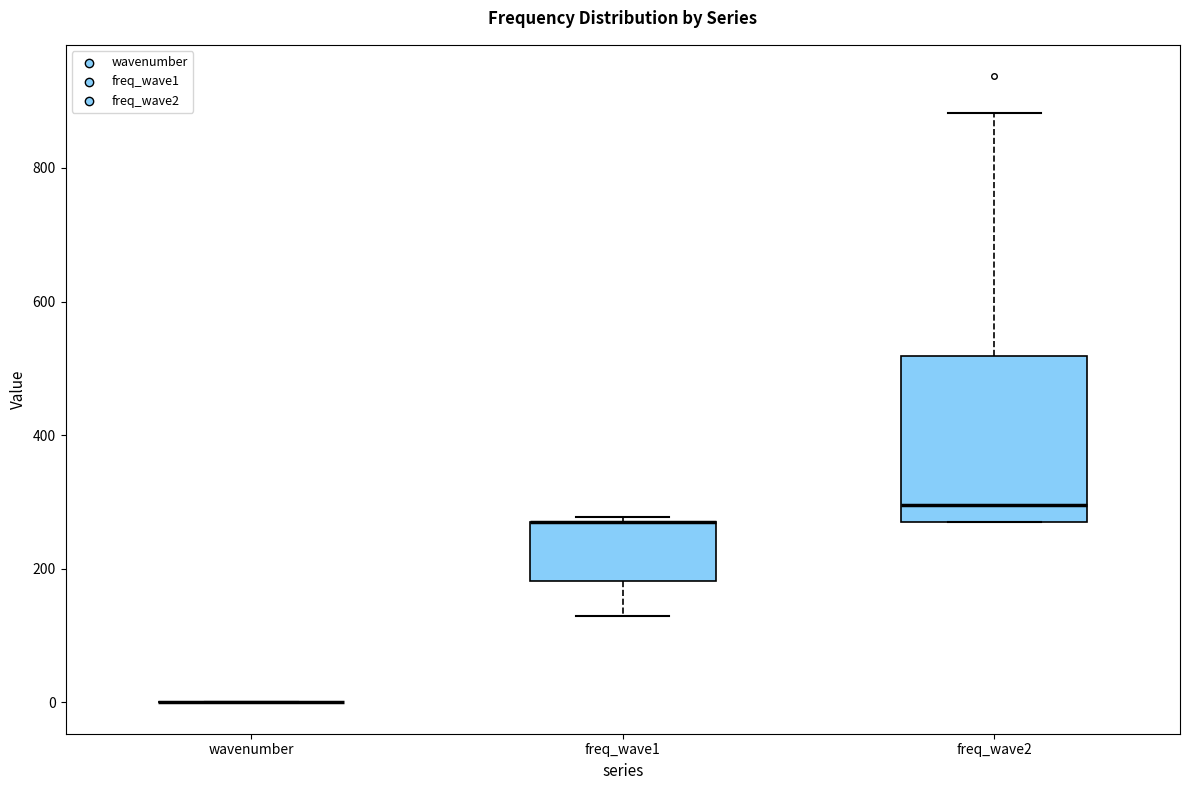

Comparing the boxes themselves (not the whiskers), which one is the tallest?

freq_wave2